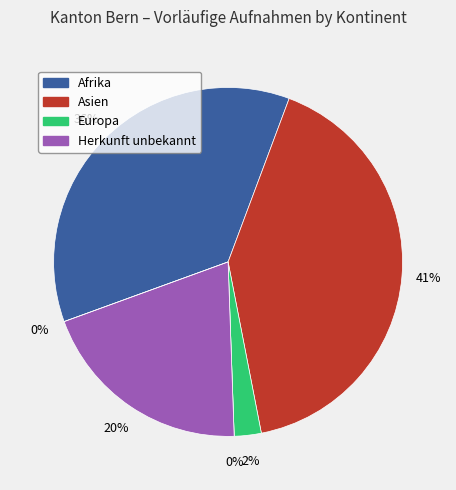

To the nearest percent, what is the difference between the Asien and Herkunft unbekannt slice percentages?

21%